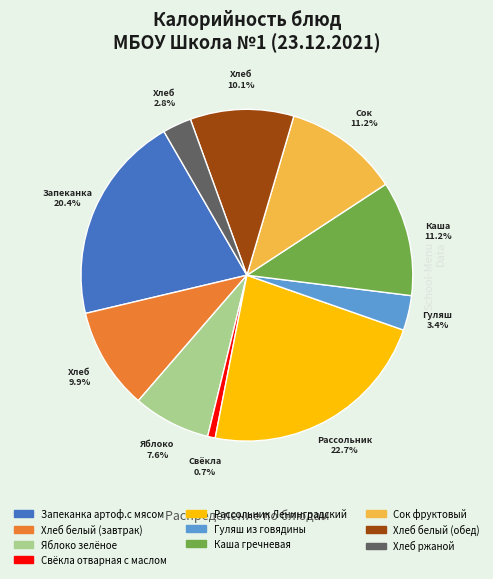

What percentage is the Гуляш из говядины slice, to the nearest percent?

3%